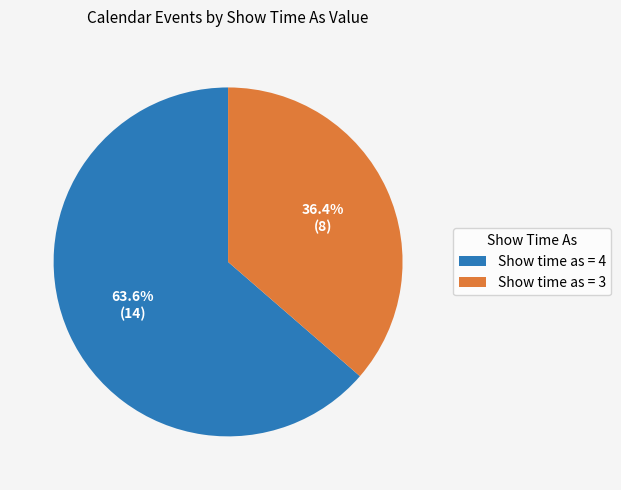

Does any single category account for the majority?

Yes